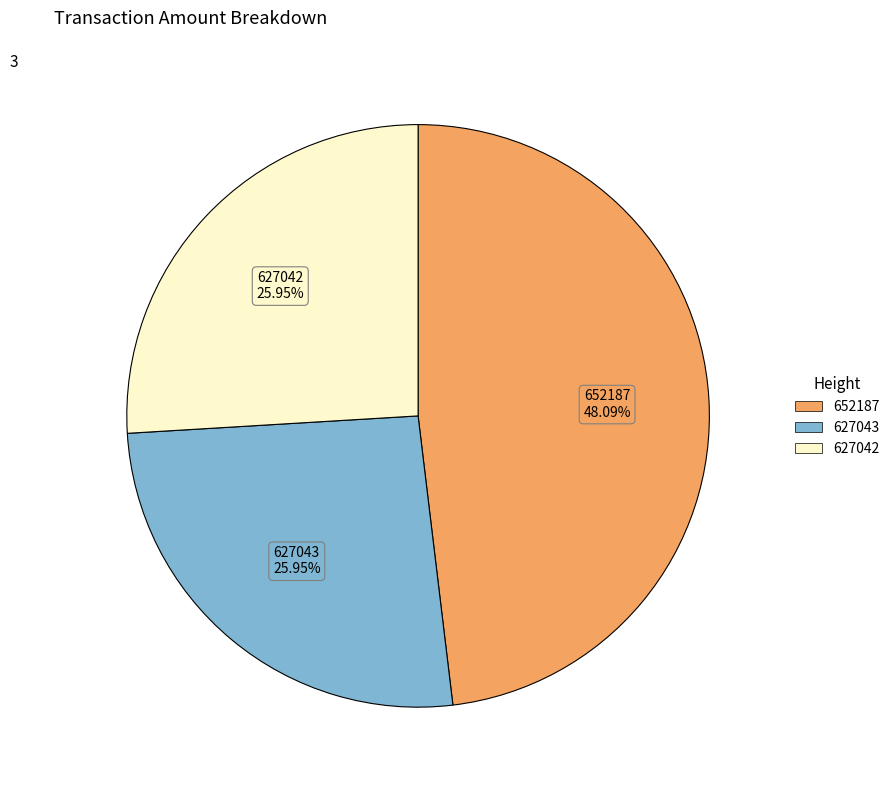

To the nearest percent, what portion does 627043 represent?

26%